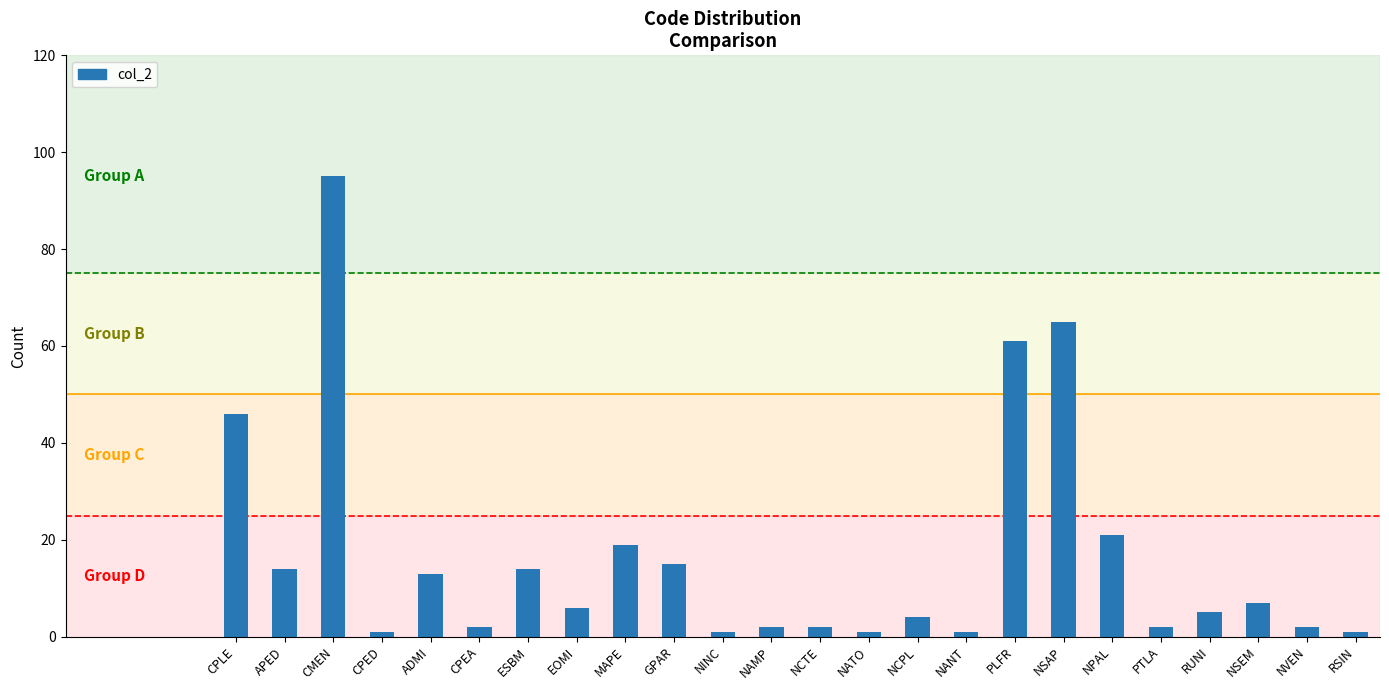

The value at NSEM is 7. True or false?

True